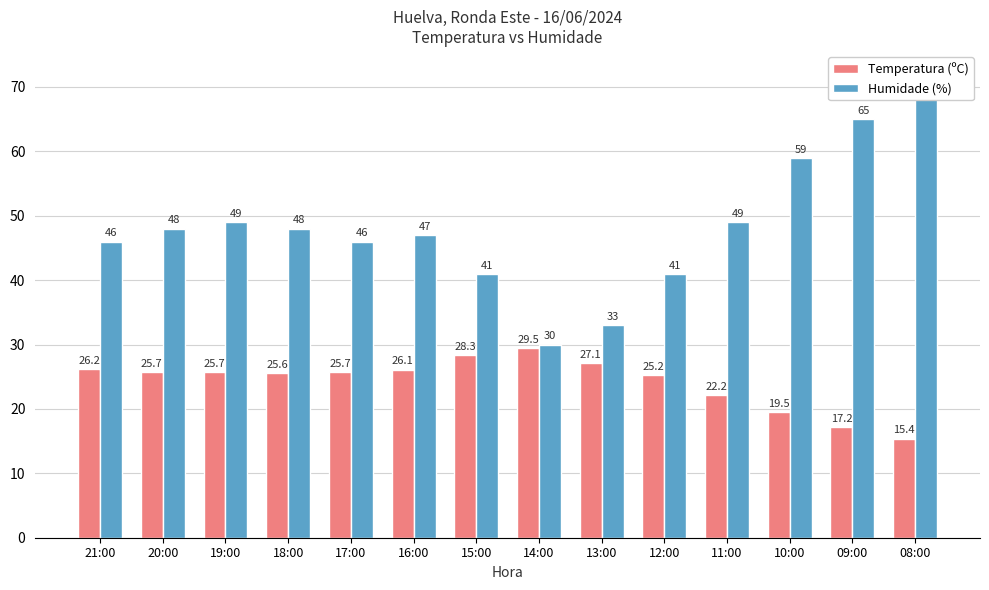

What is the average value of the Temperatura (ºC) series?

24.2